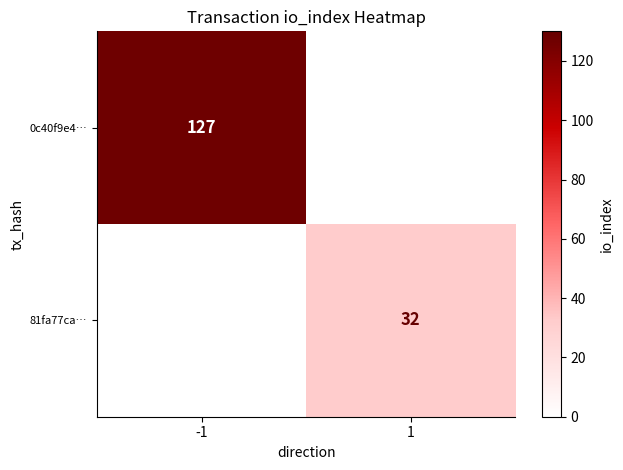

Is it true that 81fa77ca… equals 51 at 1?

False